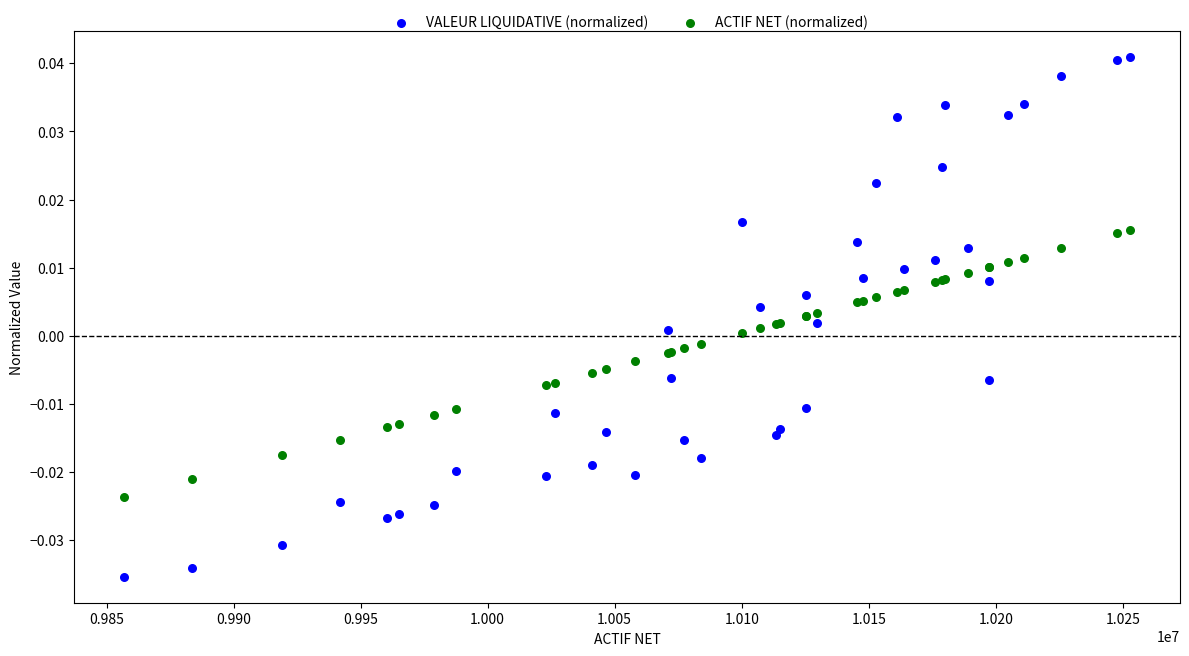

Which series contains the highest Y value?

VALEUR LIQUIDATIVE (normalized)